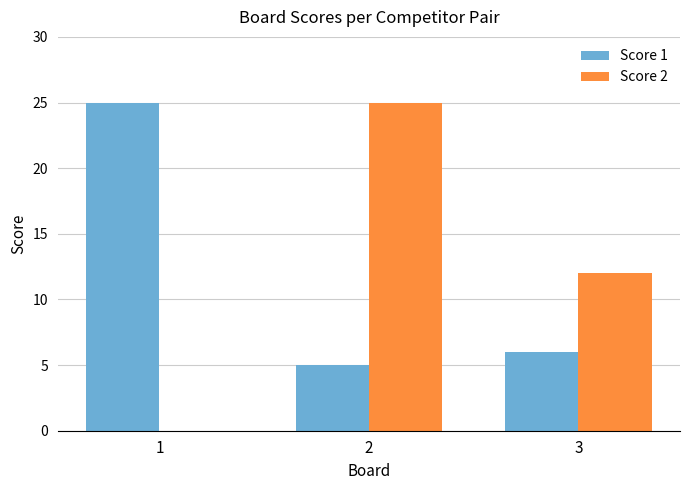

Is the value of Score 2 at 2 greater than the value of Score 1 at 2?

Yes